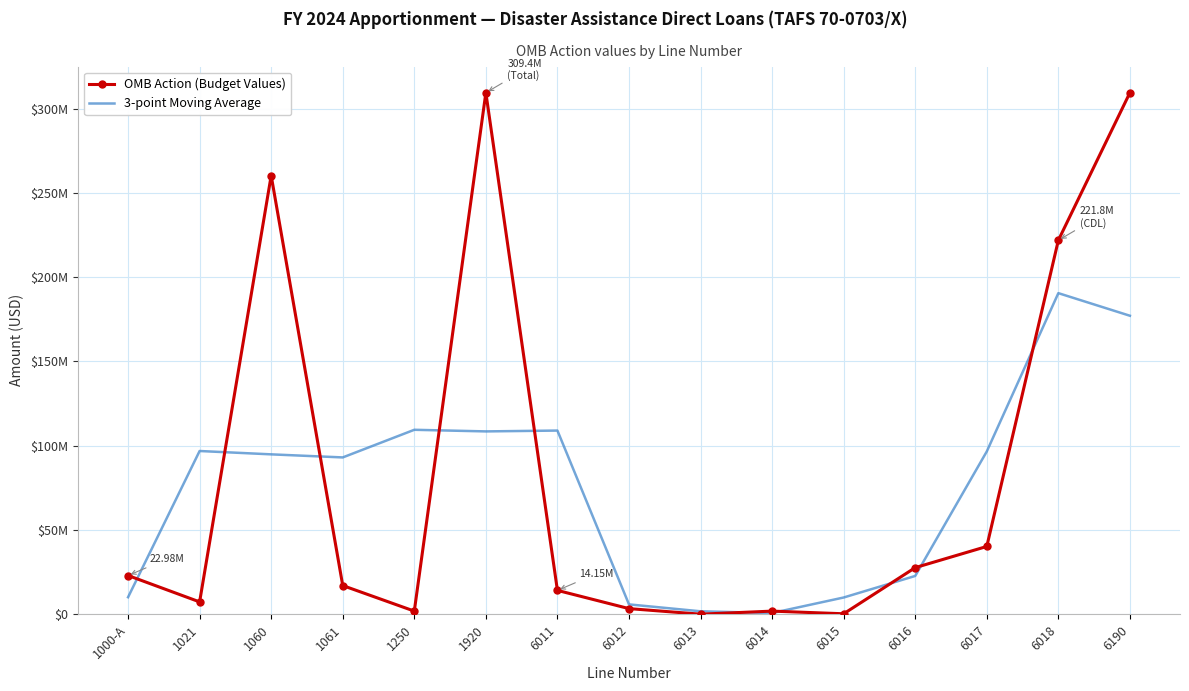

Where does the 3-point Moving Average series first go above 94852318?

1021